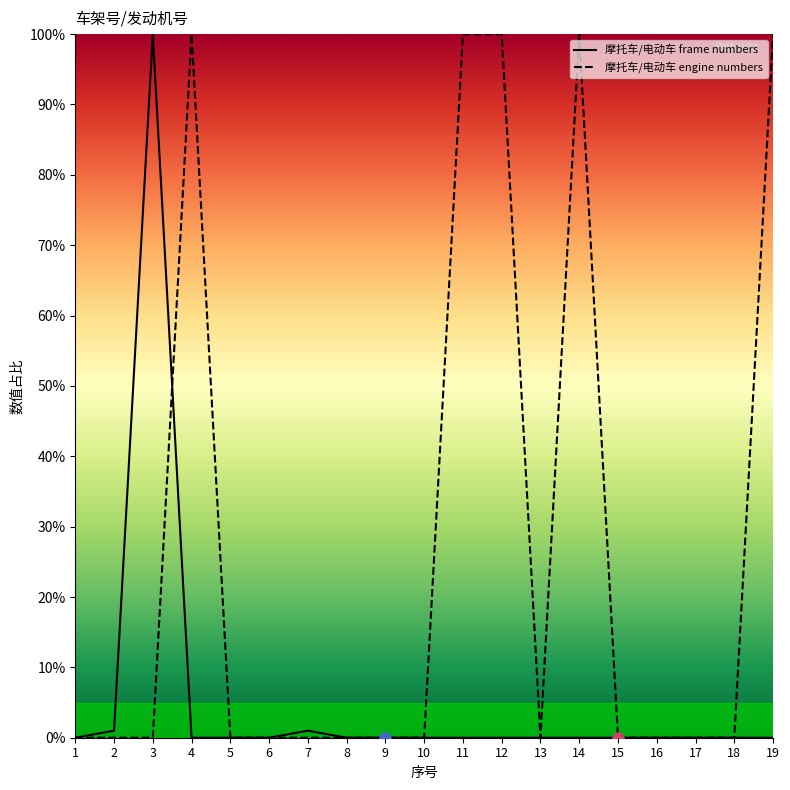

What is the difference between the maximum and minimum values in the 摩托车/电动车 engine numbers series?

100.0